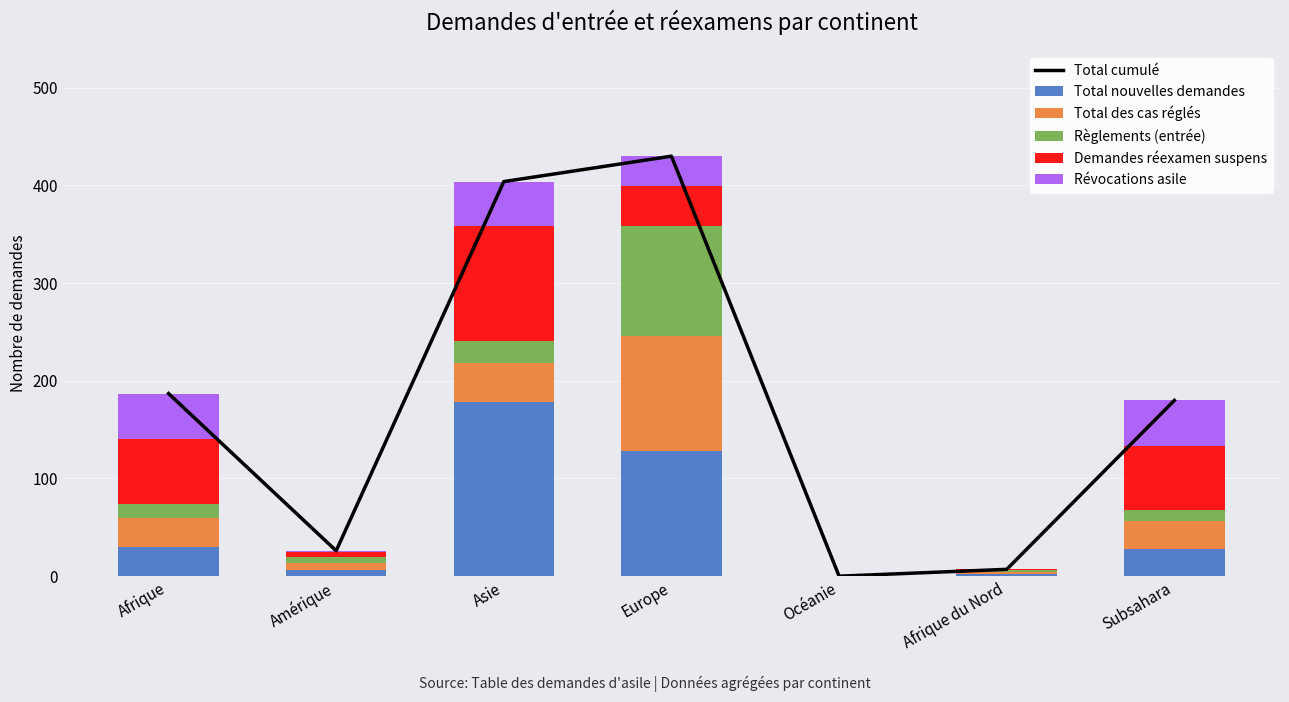

How many categories are shown in the chart?

7